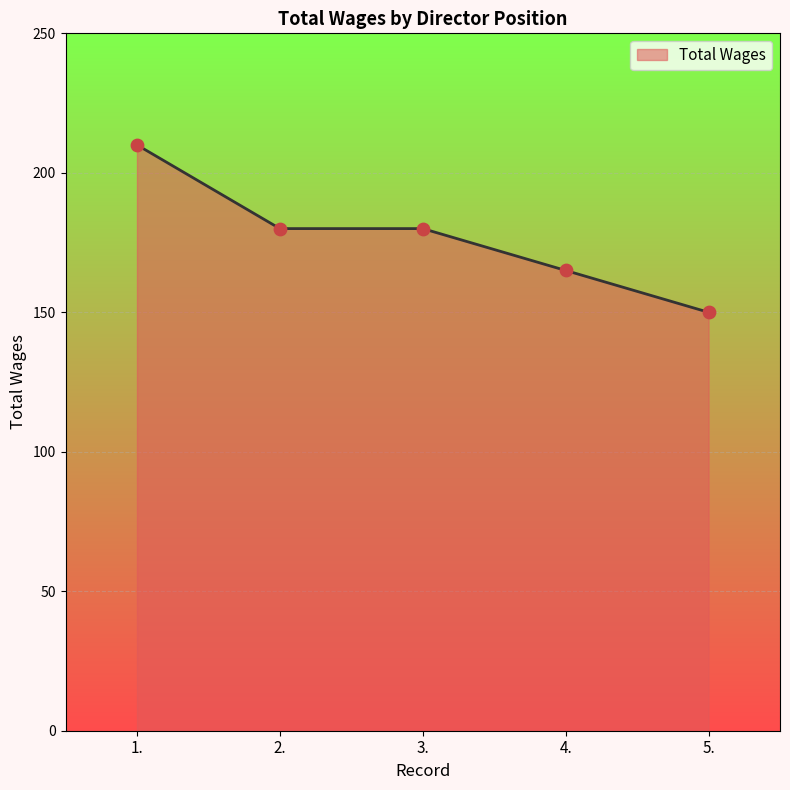

What is the change in value from 3. to 5.?

-30